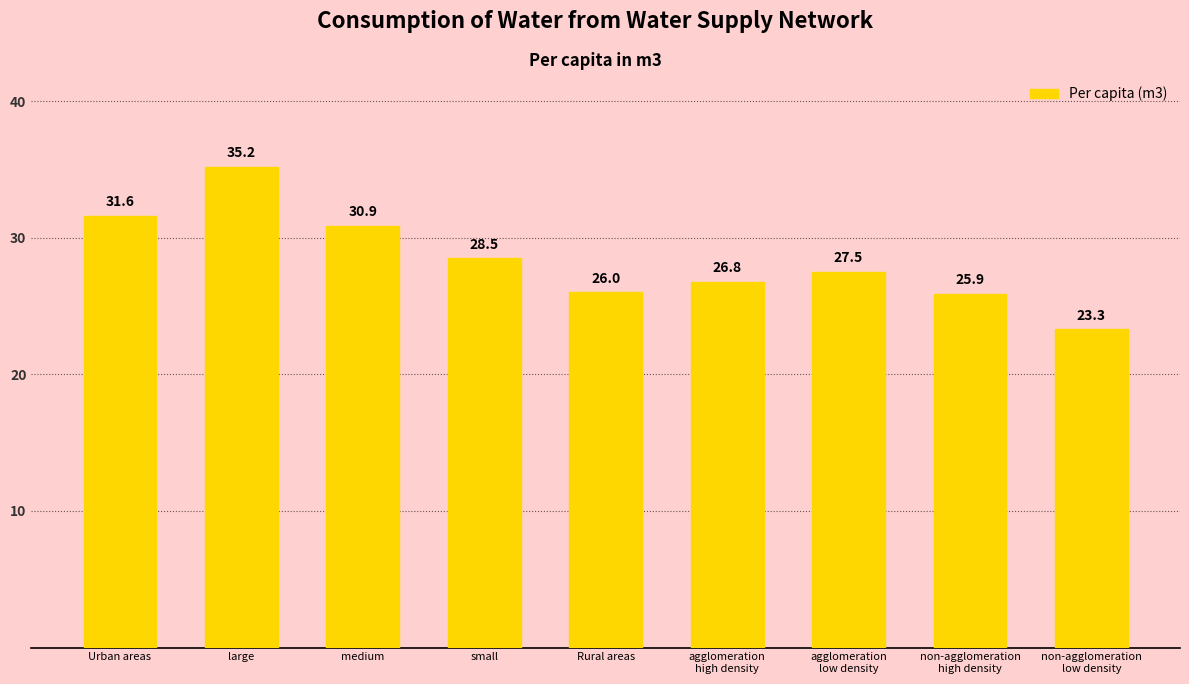

What is the change in value from Urban areas to agglomeration
low density?

-4.1